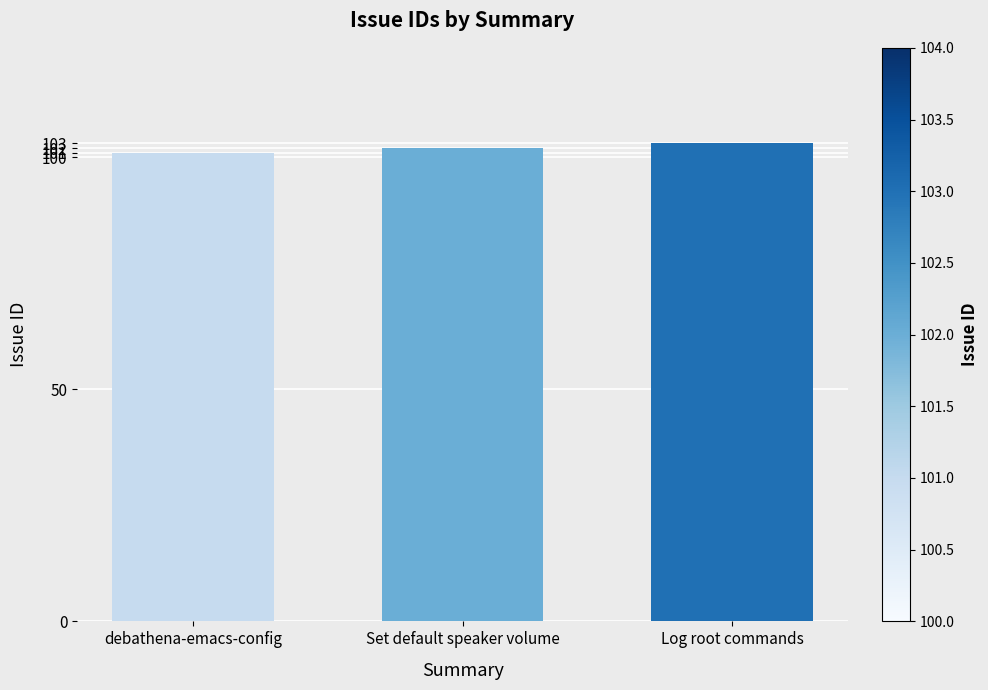

What position from the right is debathena-emacs-config?

3